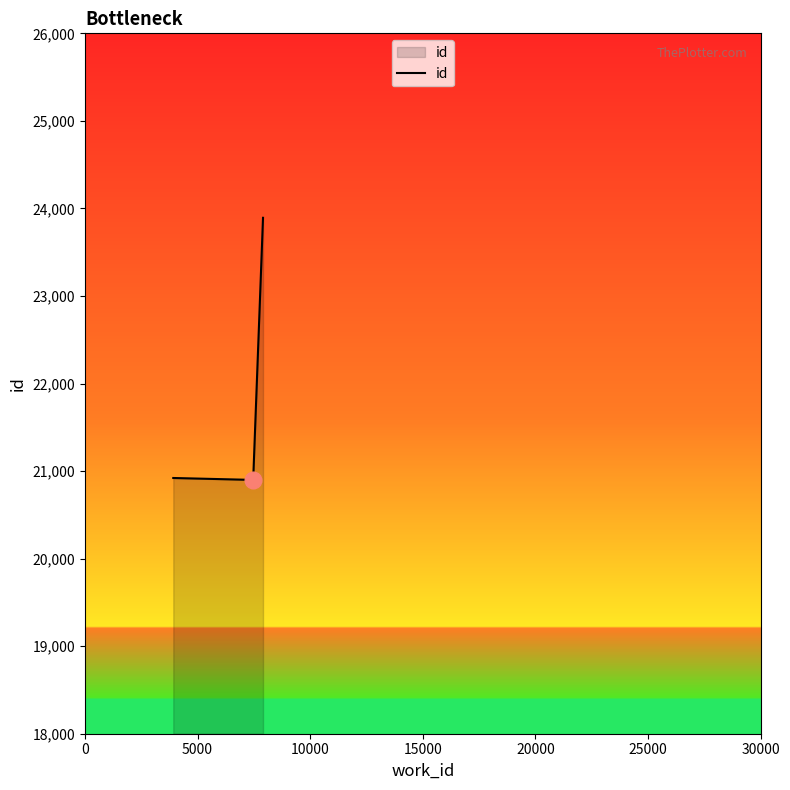

What is the average value?

21904